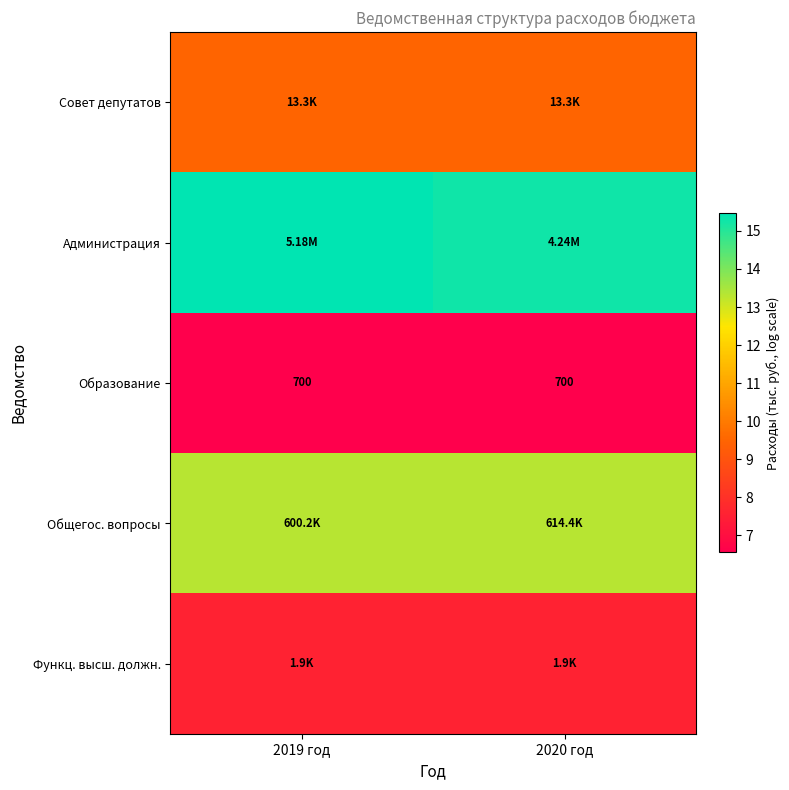

Which series has the largest total across all categories?

Администрация